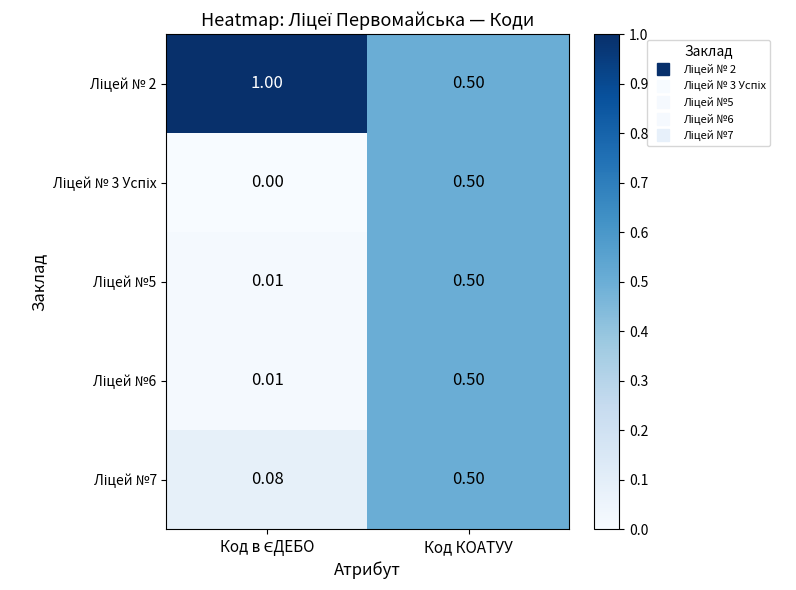

At which category is the sum across all series the highest?

Код КОАТУУ